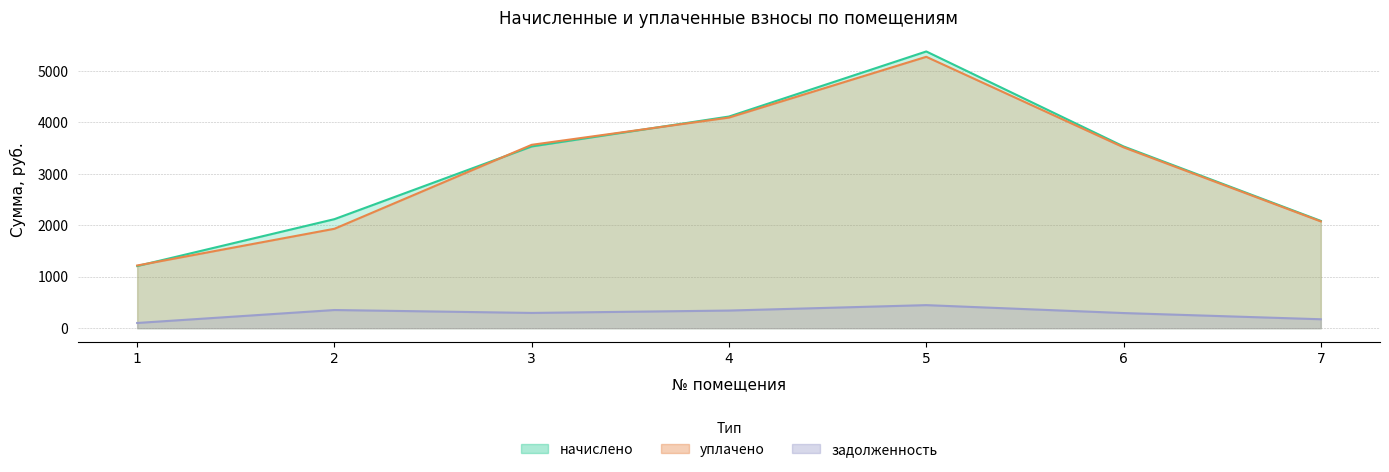

After their last crossing, which series has the higher values: начислено or уплачено?

начислено